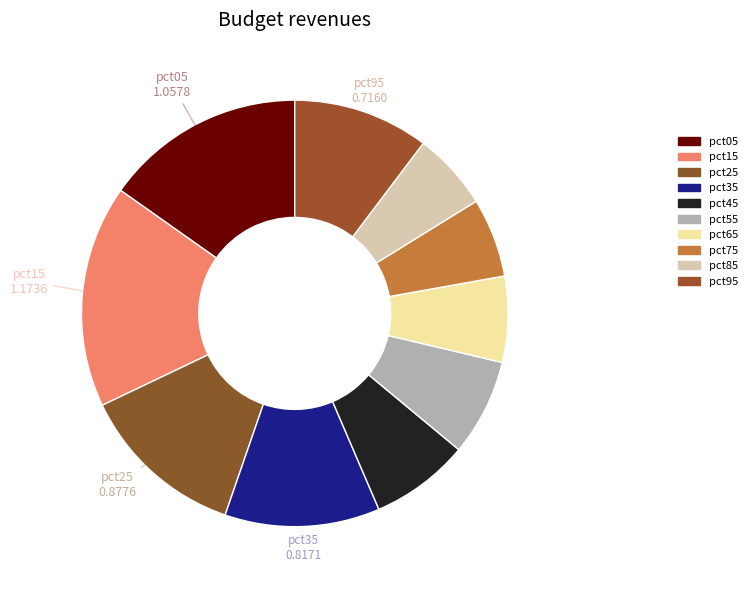

Does pct65 account for over 50% of the chart?

No